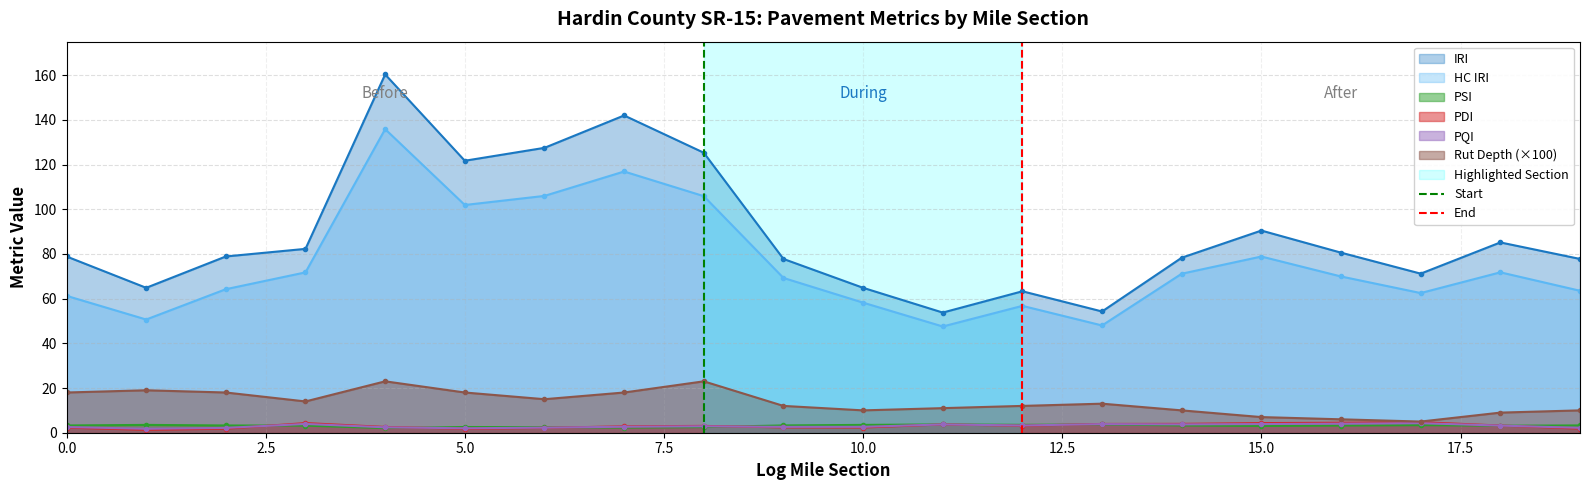

True or false: IRI and Rut Depth (×100) intersect in this chart.

False